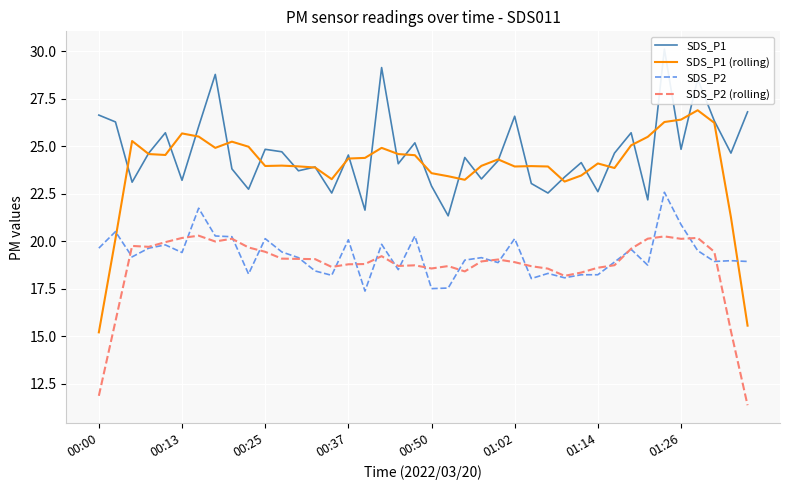

The value of SDS_P2 at 00:25 is 20.1. True or false?

True